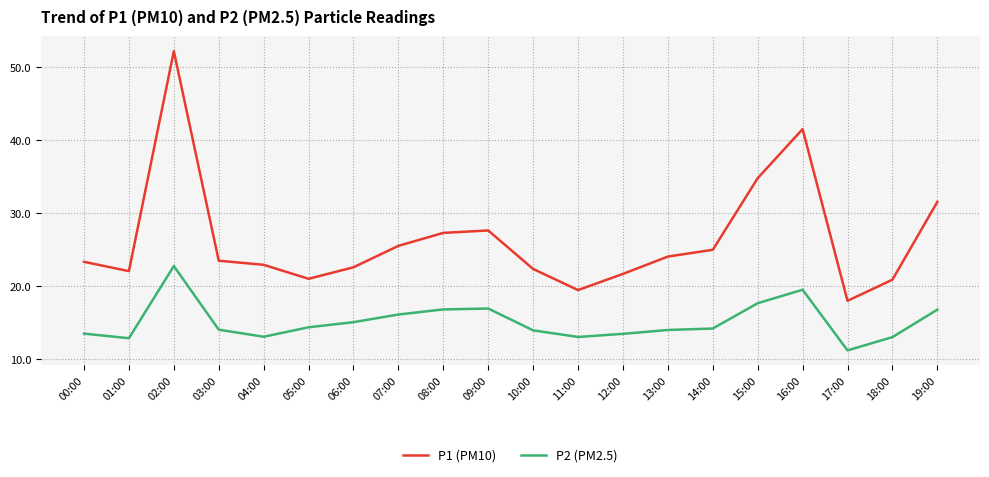

True or false: P1 (PM10) and P2 (PM2.5) intersect in this chart.

False